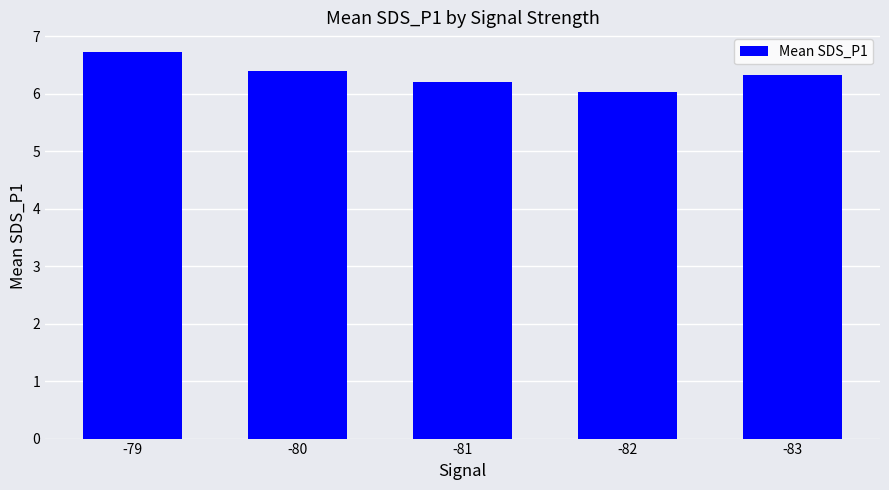

Reading left to right, extract all data points from this chart.

6.7	6.4	6.2	6.0	6.3